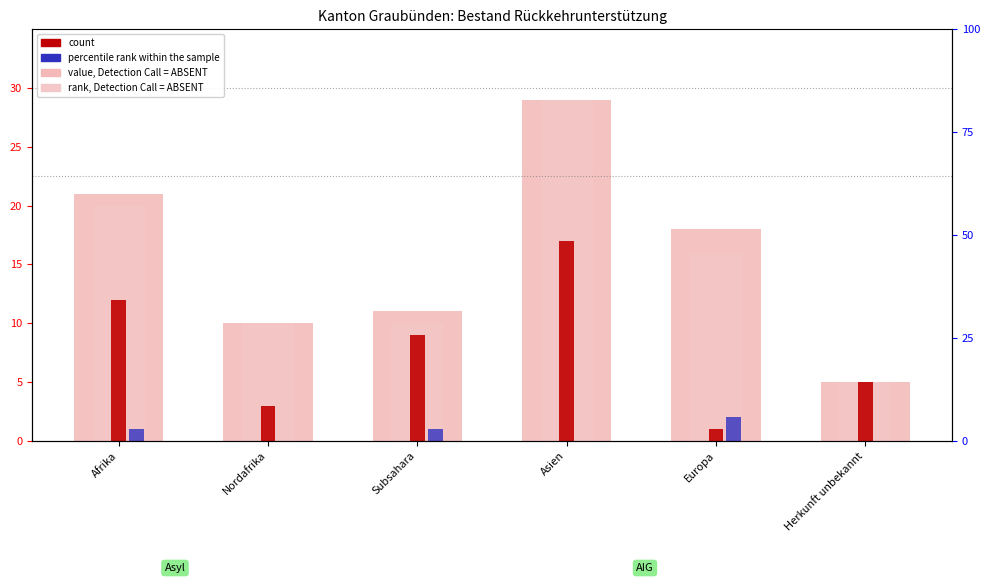

Which series has the largest total across all categories?

value, Detection Call = ABSENT